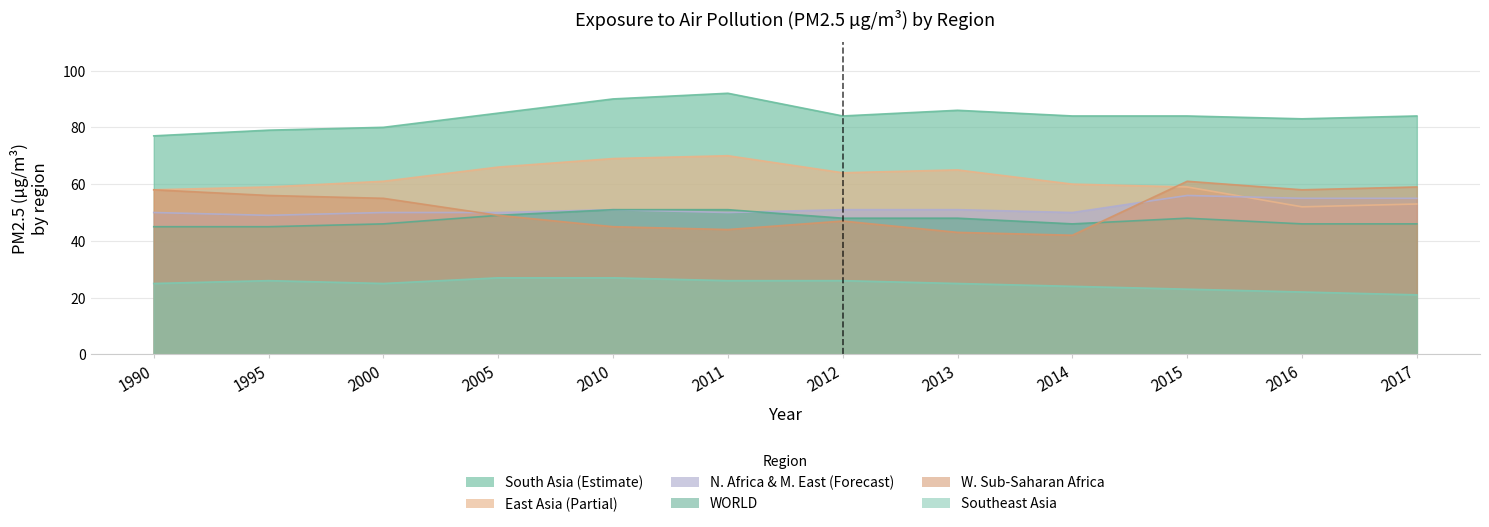

What is the total value across all series at 2015?

331